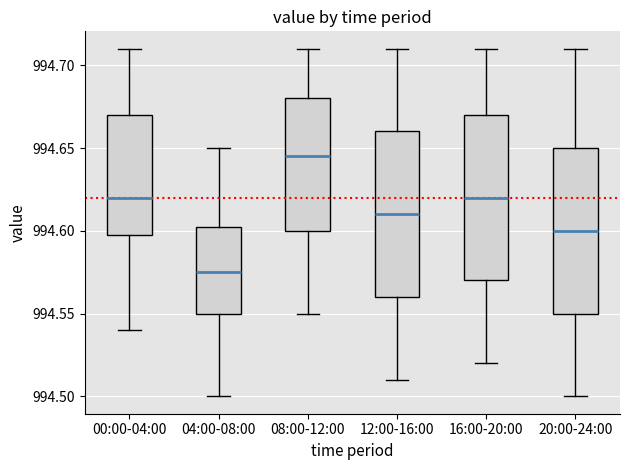

Which box's median line is the lowest?

04:00-08:00